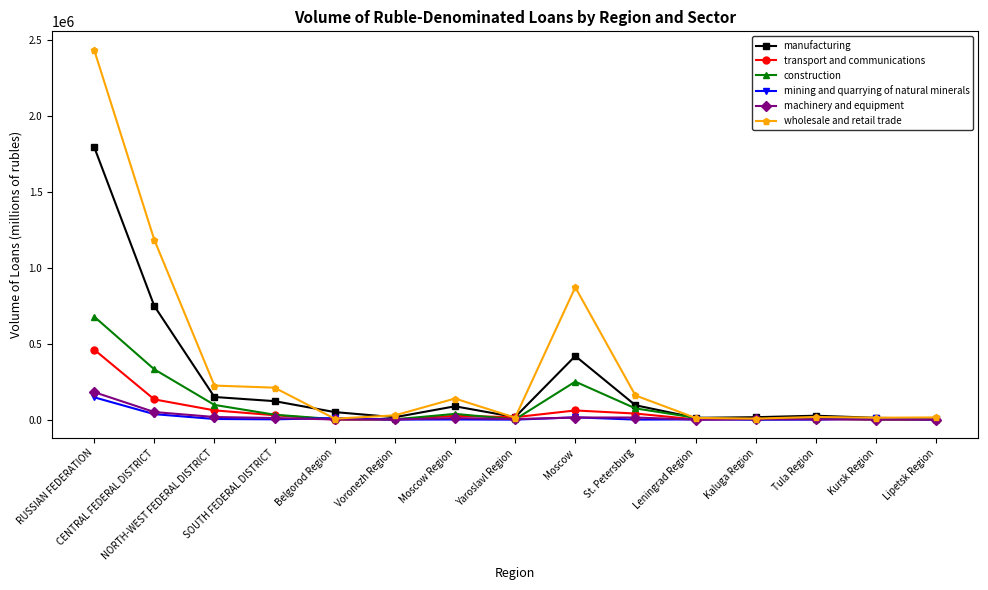

Count the number of categories in the chart.

15